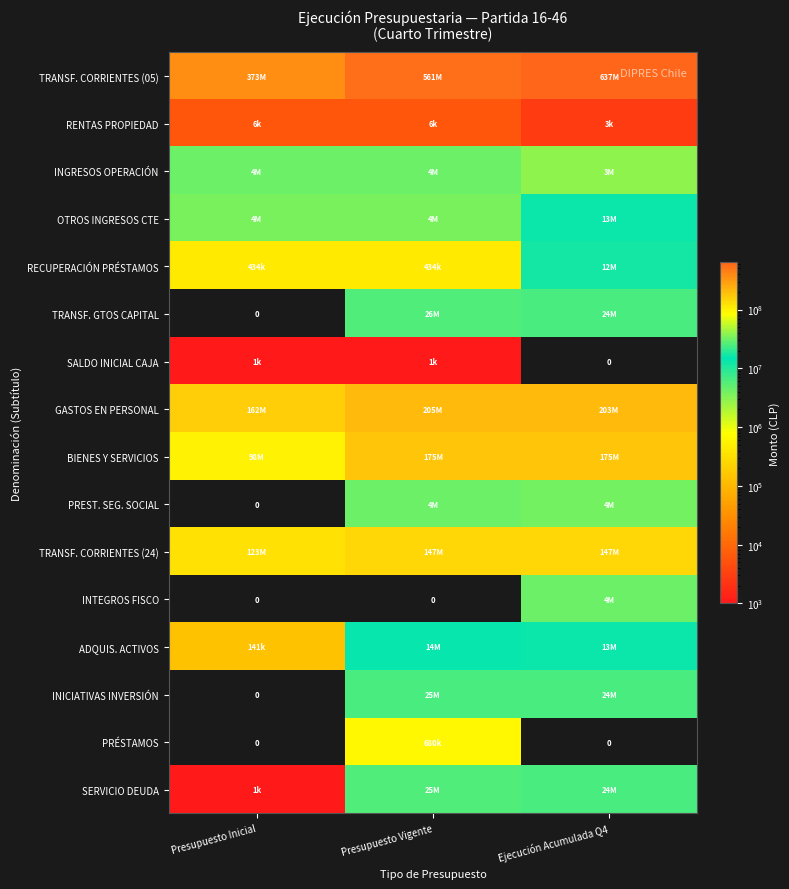

What is the spread (max minus min) of values at Presupuesto Inicial?

373370325